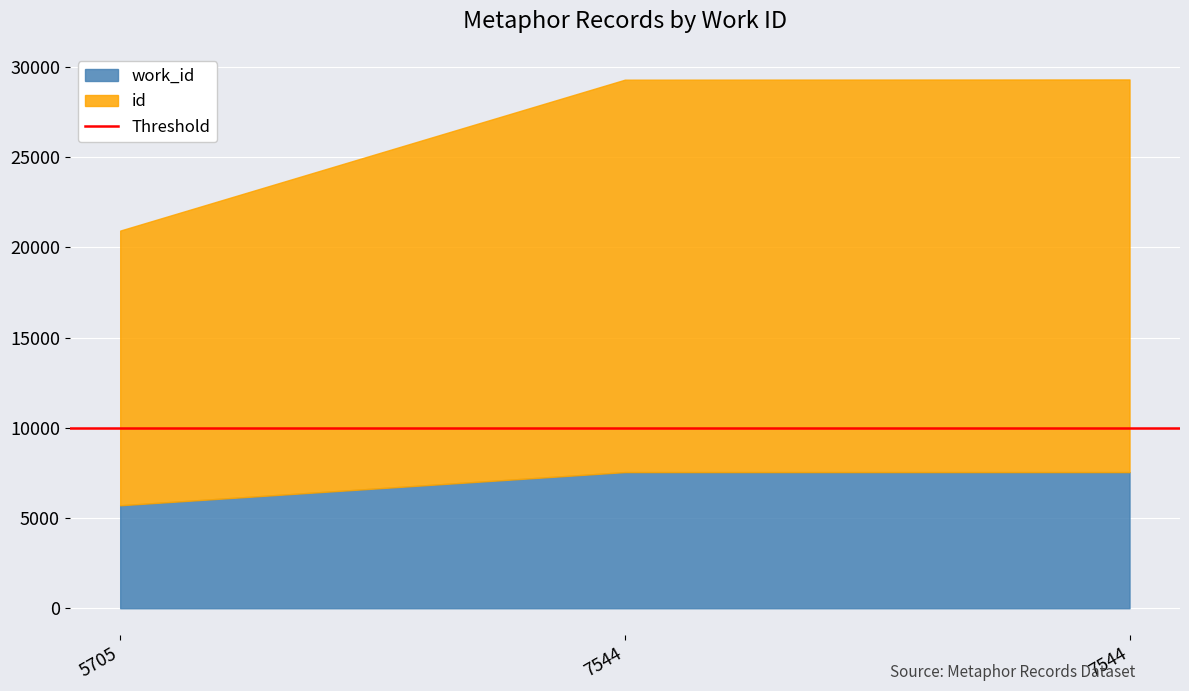

At which category is the sum across all series the highest?

7544